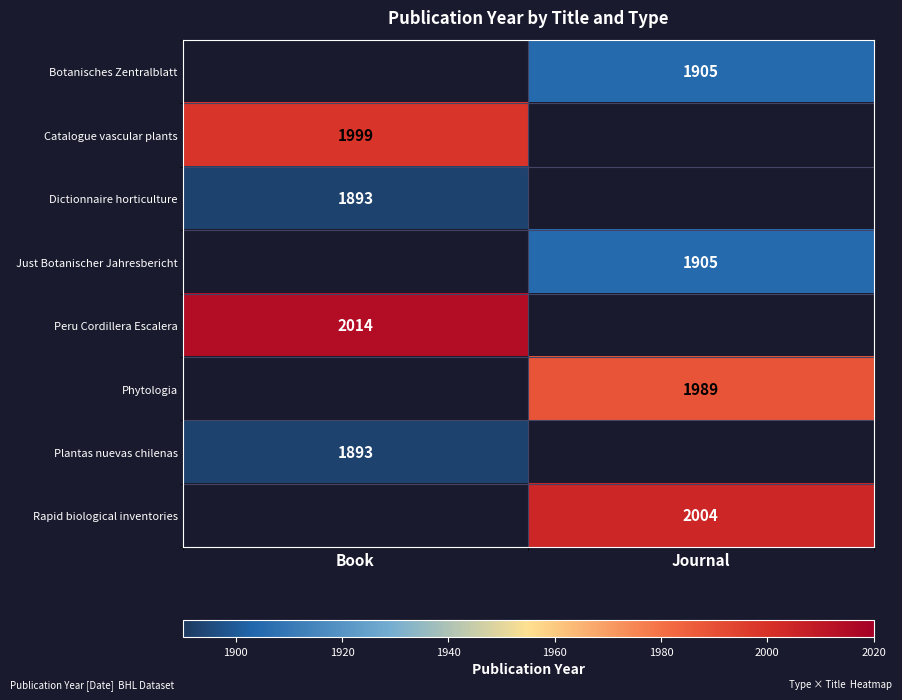

Is it true that Just Botanischer Jahresbericht equals 1905 at Journal?

True